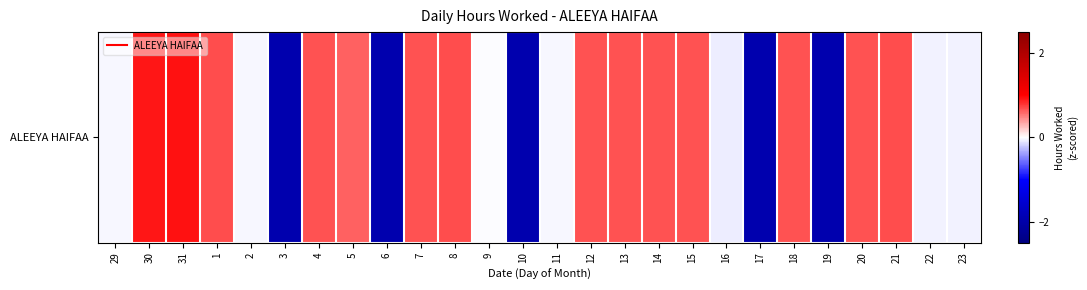

Which label corresponds to the smallest value in the chart?

3